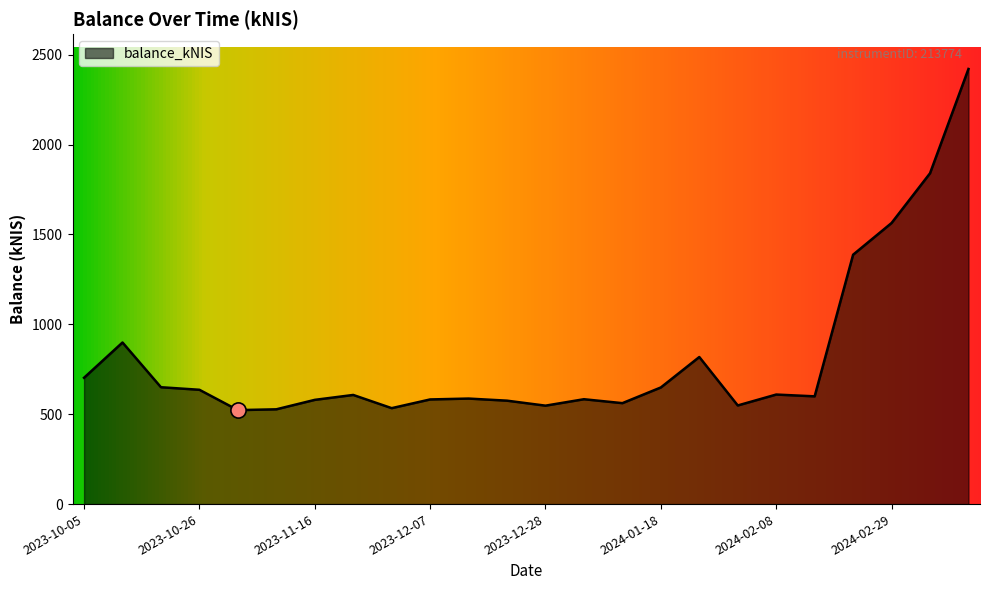

What is the difference between the maximum and minimum values?

1897.8